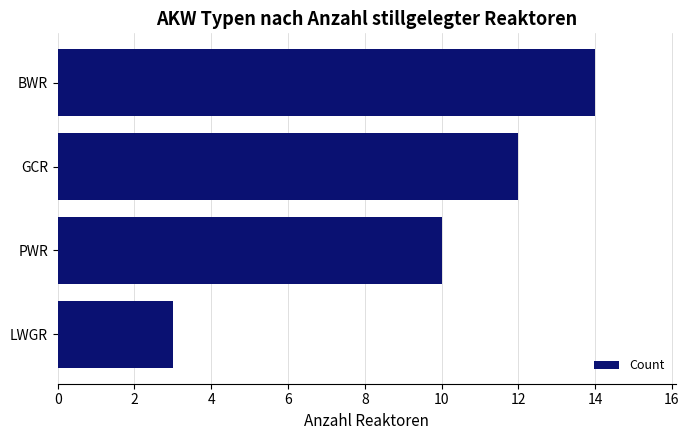

How many data points are less than 12?

2